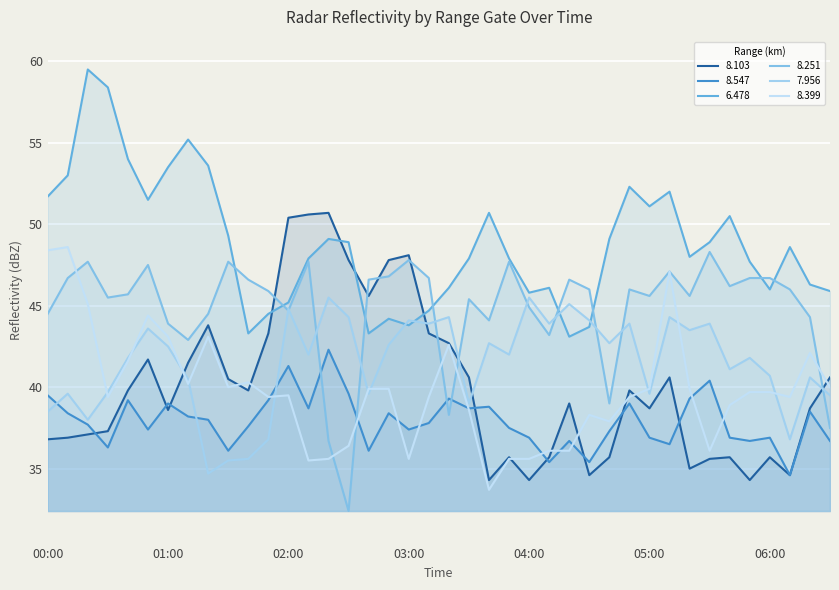

What is the spread (max minus min) of values at 02:20?

15.1